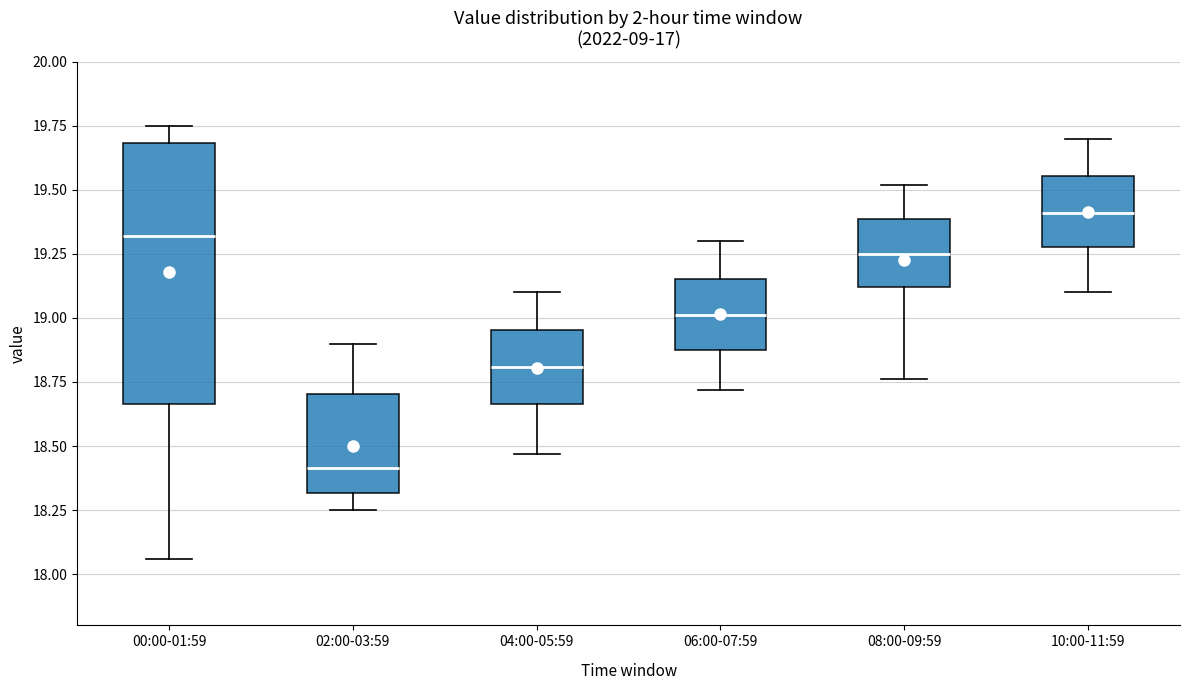

Where does the median line of the box for 08:00-09:59 sit on the y-axis? The values are not printed on the chart, so give them approximately, as read against the axis.

19.25